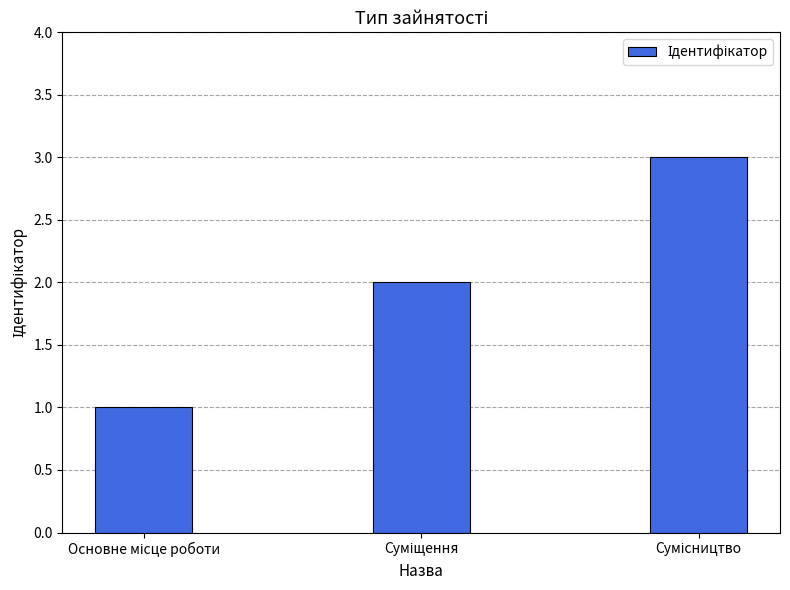

Are the bars horizontal?

No